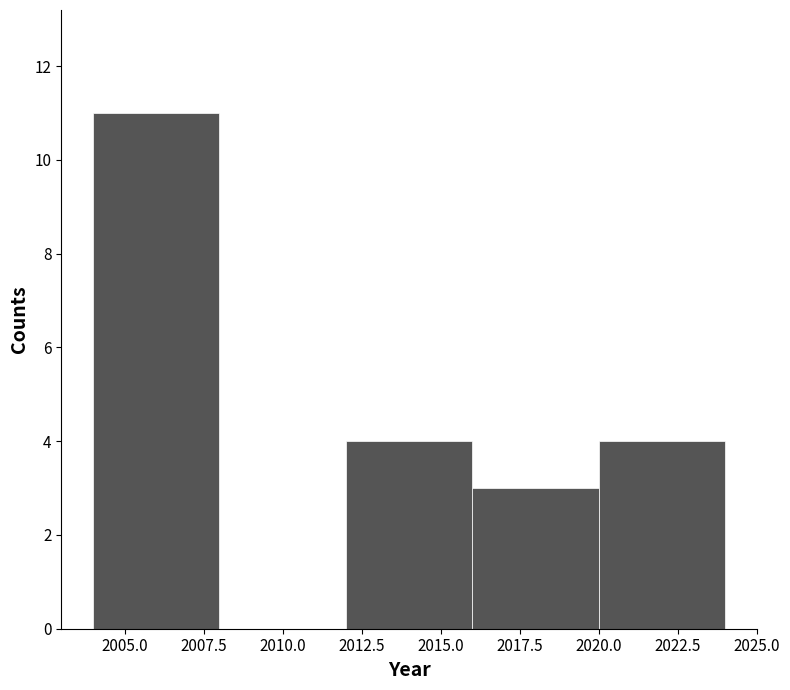

Over which range of the x-axis is the bar tallest?

2004 to 2008